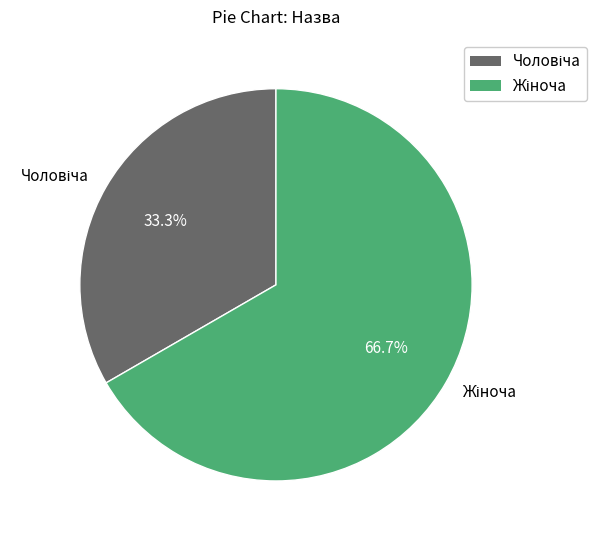

Does any single category account for the majority?

Yes